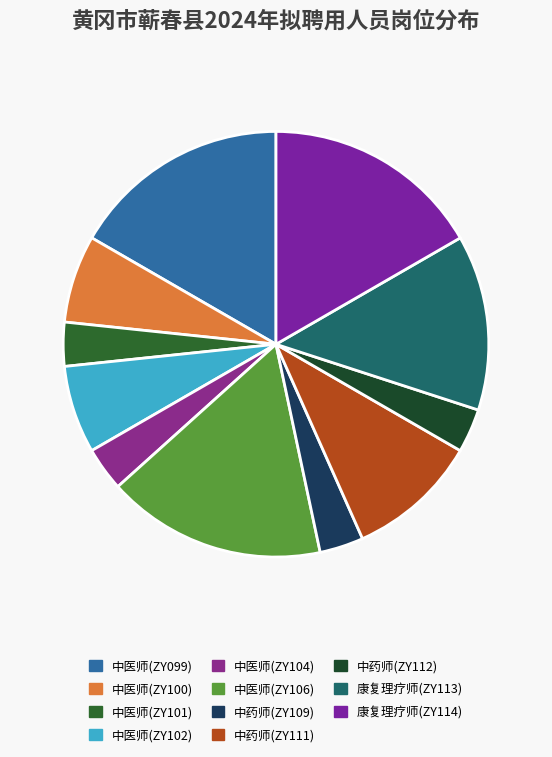

The 康复理疗师(ZY113) slice represents 13% of the pie. True or false?

True